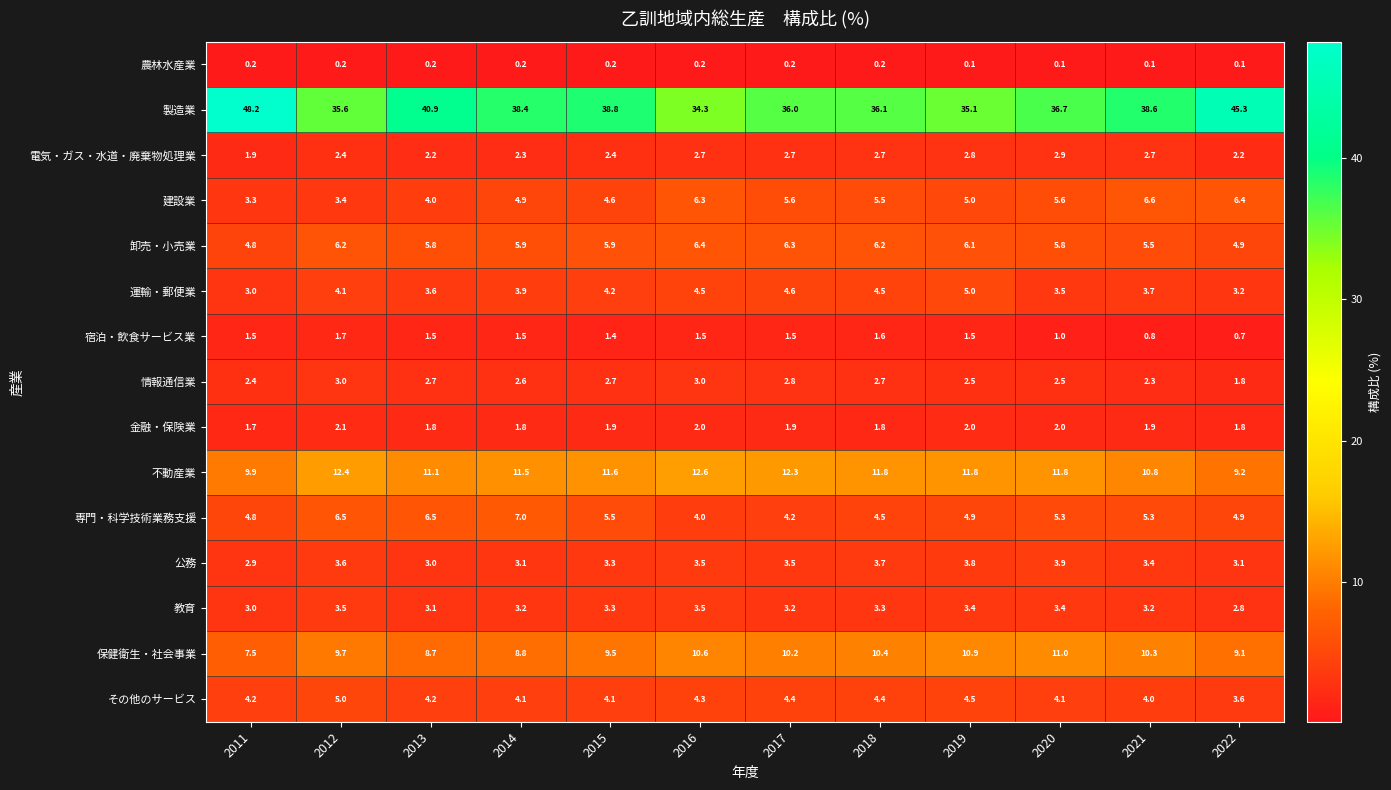

What is the difference between the maximum and minimum values in the 製造業 series?

13.9